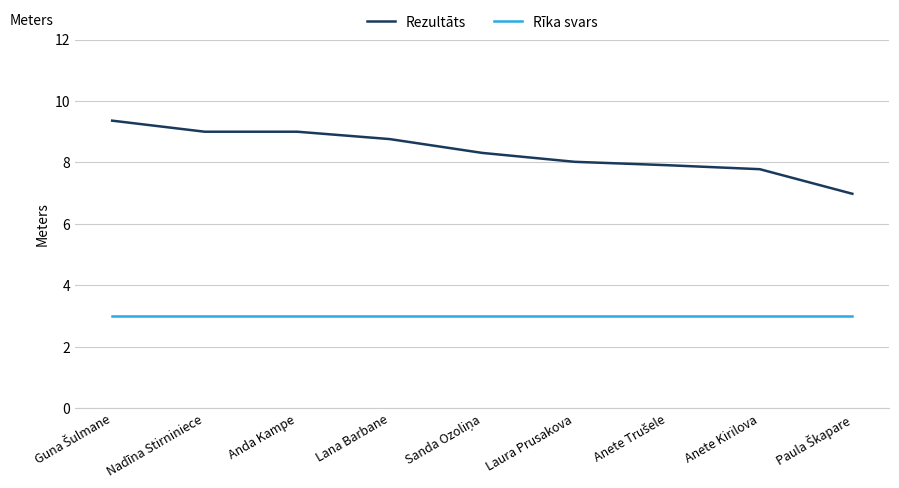

What is the difference between the maximum and second lowest values in the Rezultāts series?

1.6